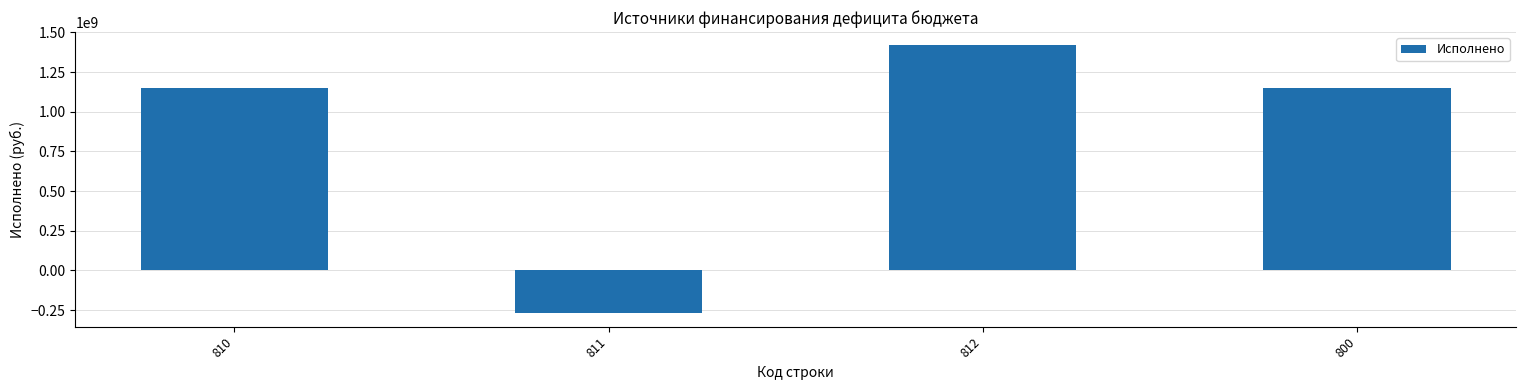

What is the sum of all values?

3443038736.9